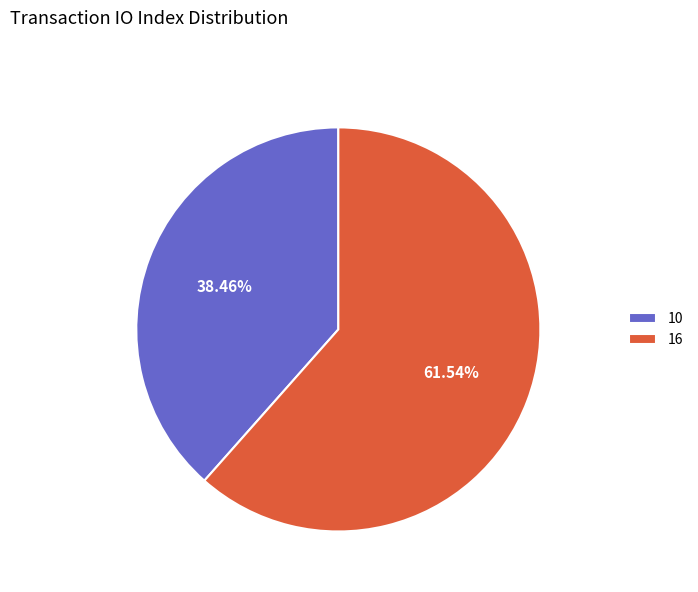

Does any single category account for the majority?

Yes